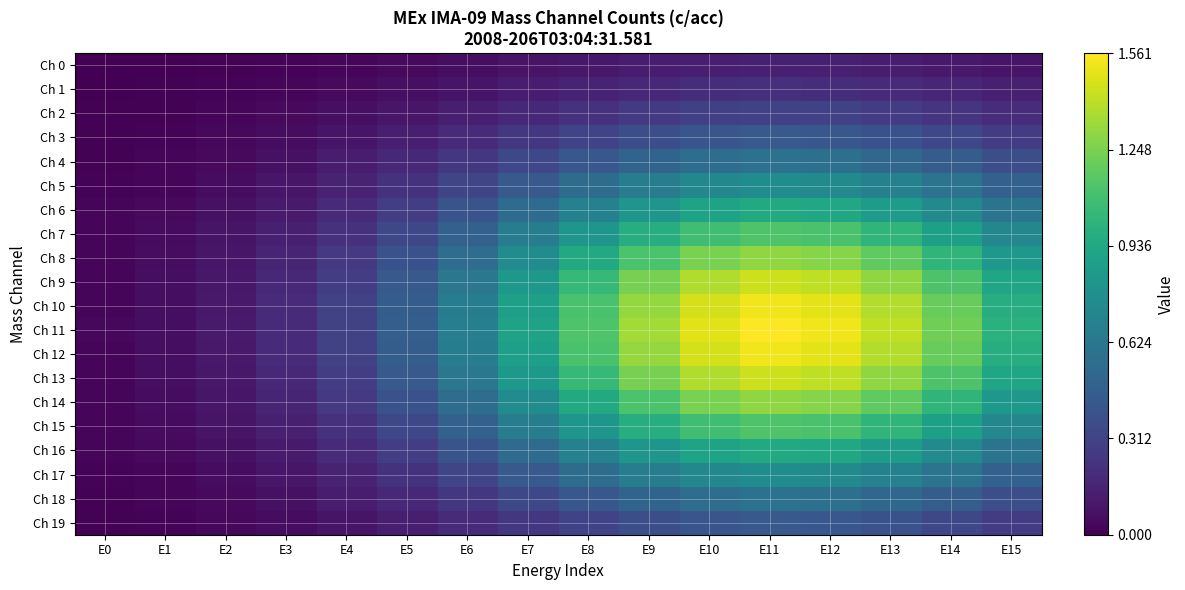

List the series in order of their peak value, lowest first.

Ch 0, Ch 1, Ch 2, Ch 3, Ch 19, Ch 4, Ch 18, Ch 5, Ch 17, Ch 6, Ch 16, Ch 7, Ch 15, Ch 8, Ch 14, Ch 9, Ch 13, Ch 10, Ch 12, Ch 11